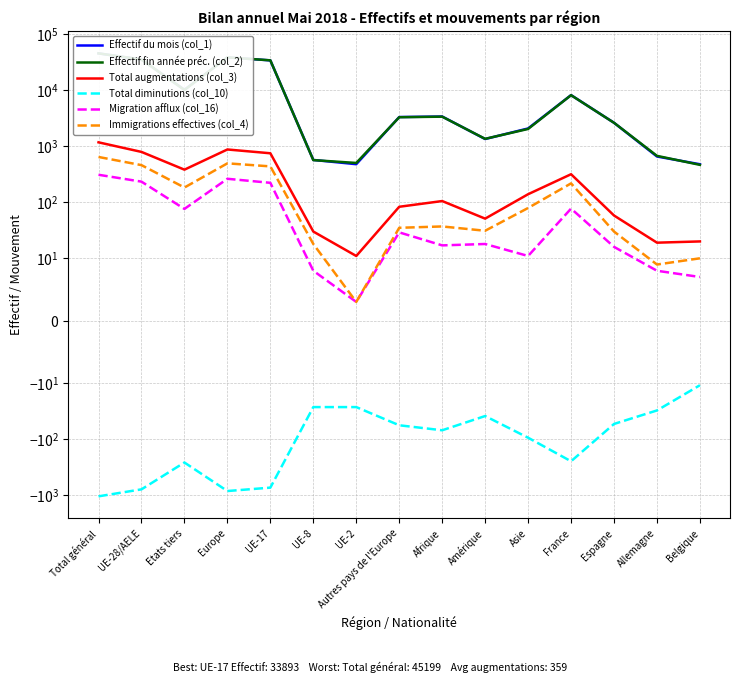

What is the label of the 13th point from the right?

Etats tiers